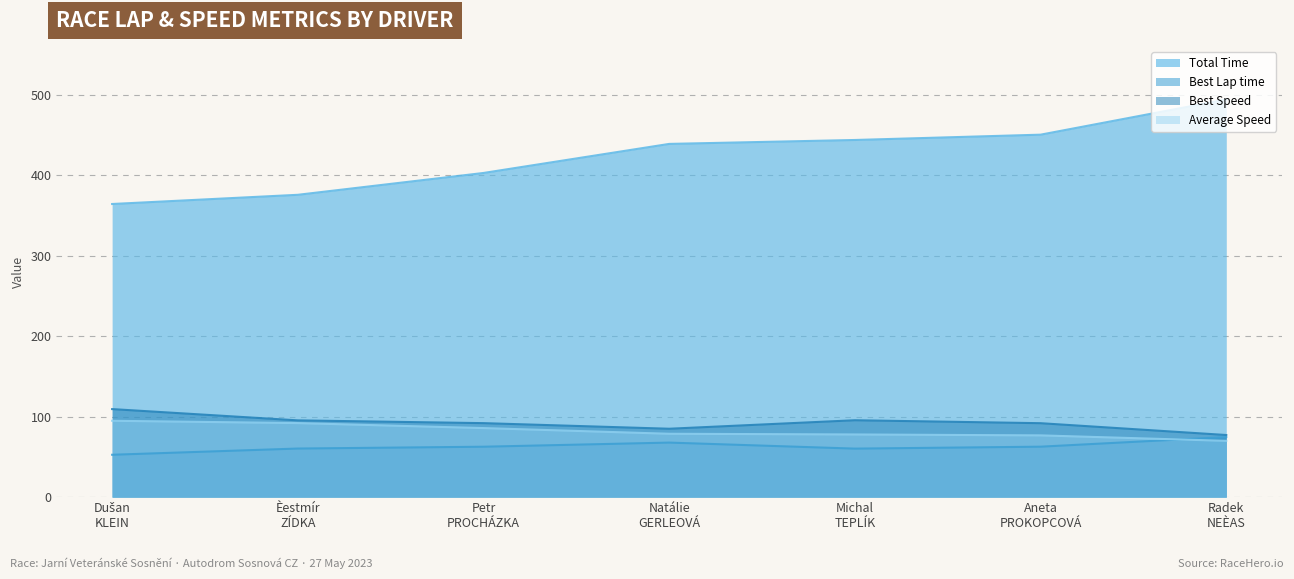

True or false: Best Speed has more than 1 interior local peaks.

False